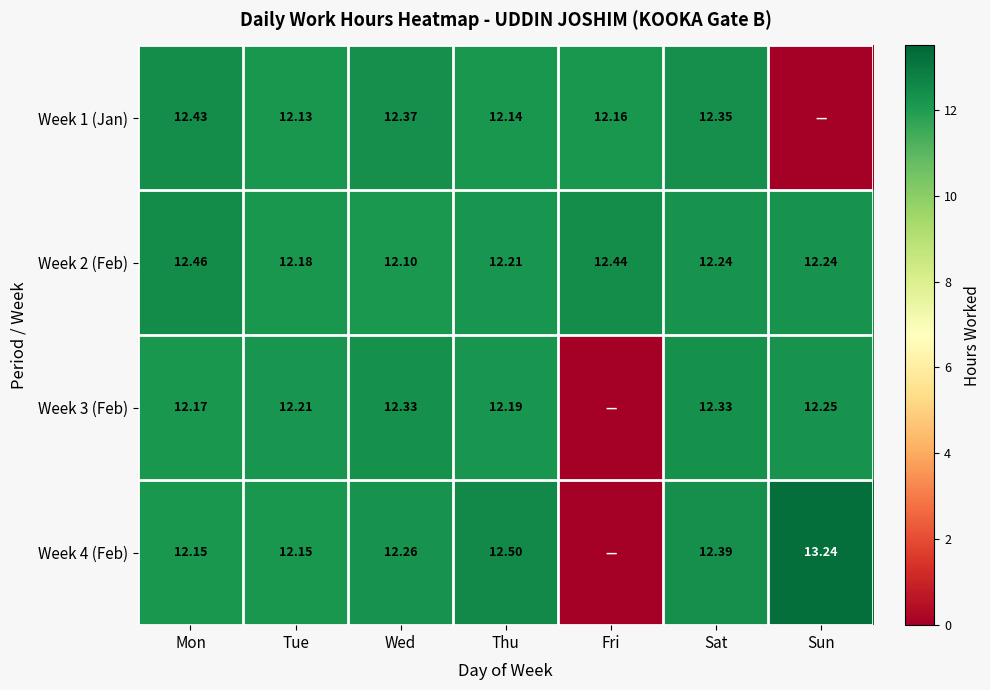

Is the value of Week 3 (Feb) at Wed greater than the value of Week 2 (Feb) at Sun?

Yes